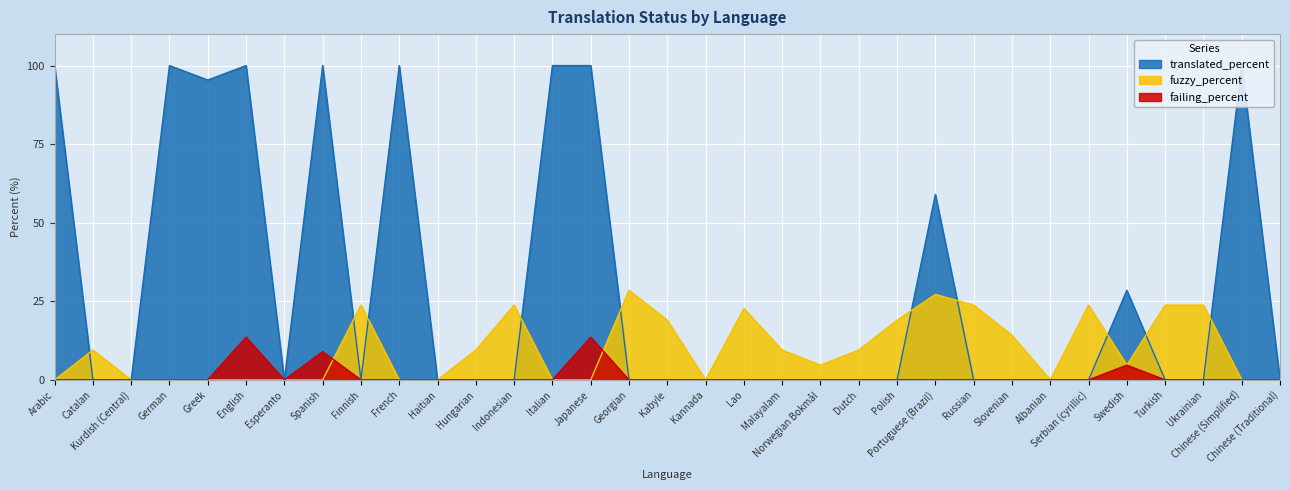

What is the label of the 25th point from the right?

Finnish